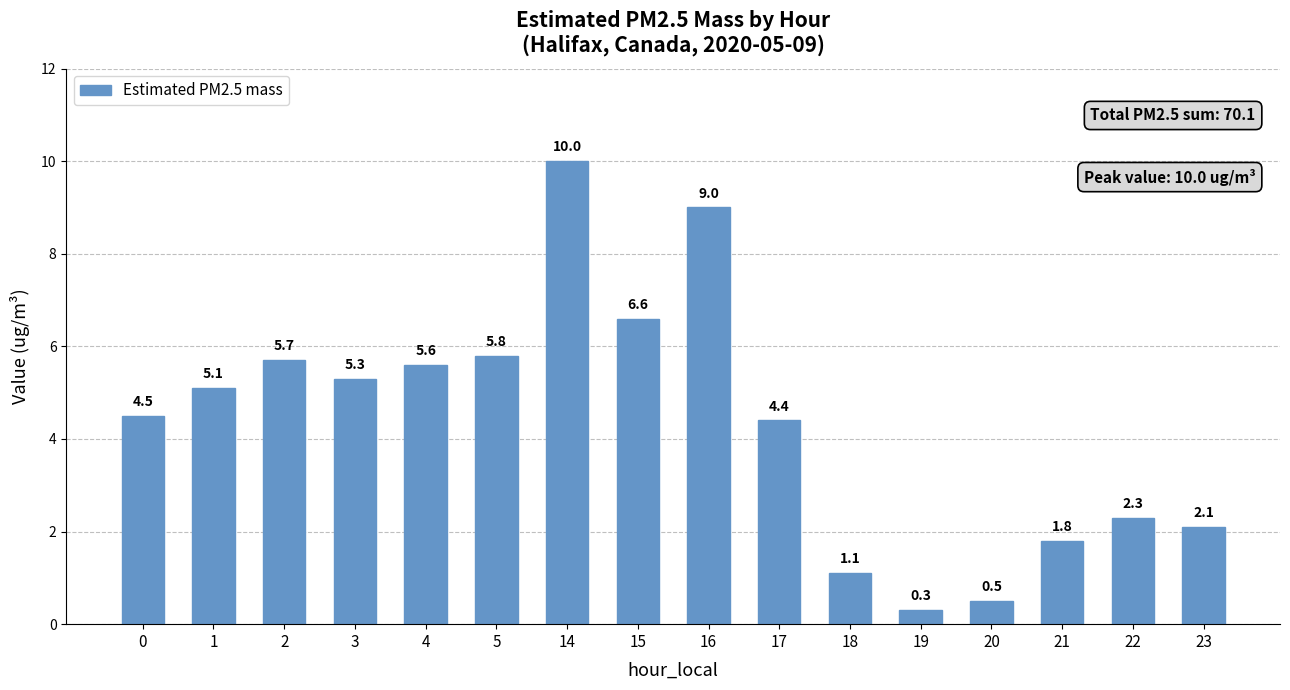

List the labels in order of value, largest first.

14, 16, 15, 5, 2, 4, 3, 1, 0, 17, 22, 23, 21, 18, 20, 19